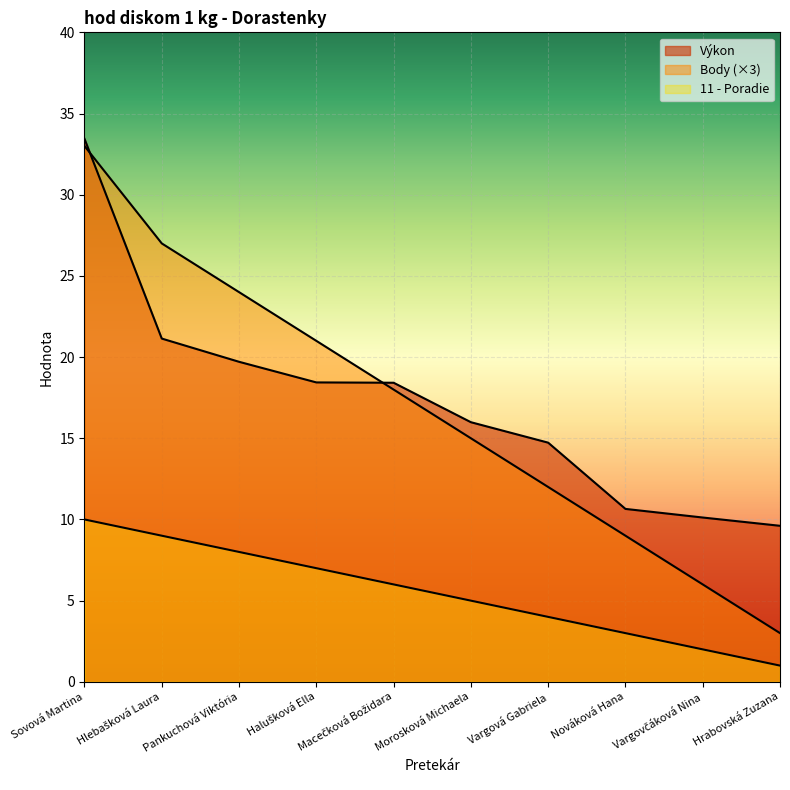

Which series has the largest total across all categories?

Výkon